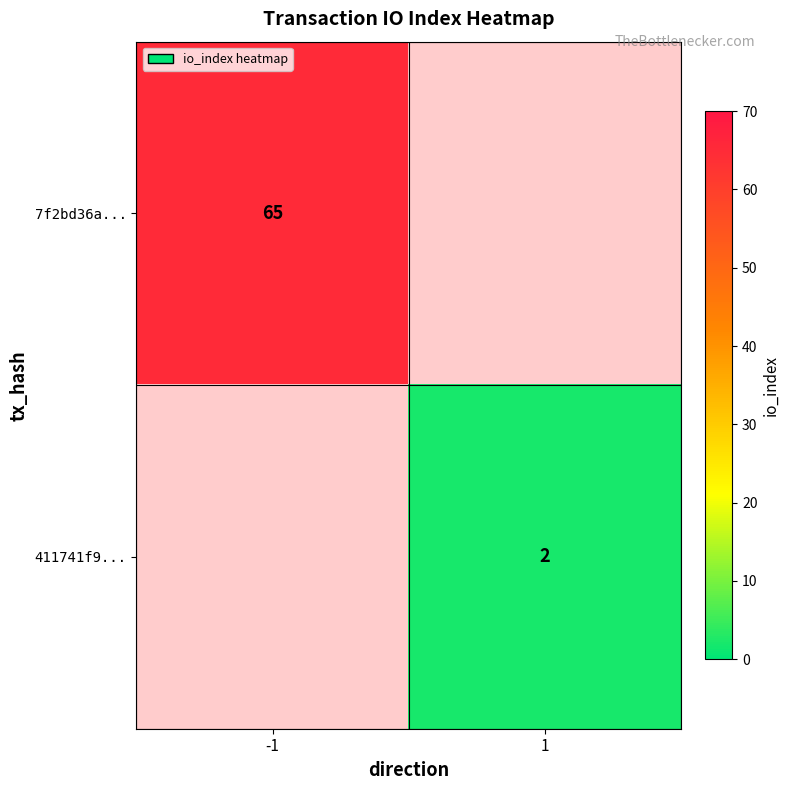

True or false: 7f2bd36a... has a value of 65 at -1.

True